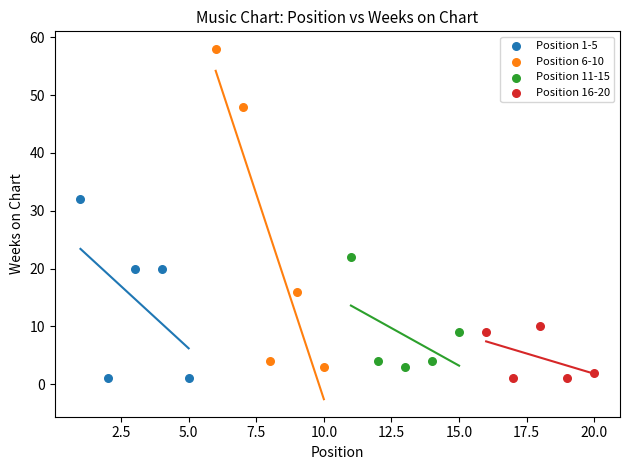

Which series has the largest Y range (max minus min)?

Position 6-10